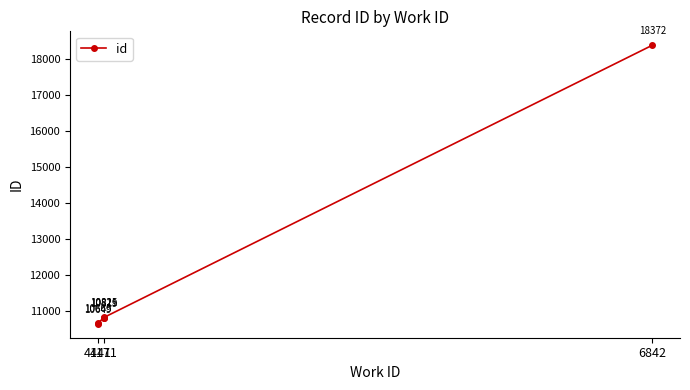

What is the label of the 5th point from the right?

4171